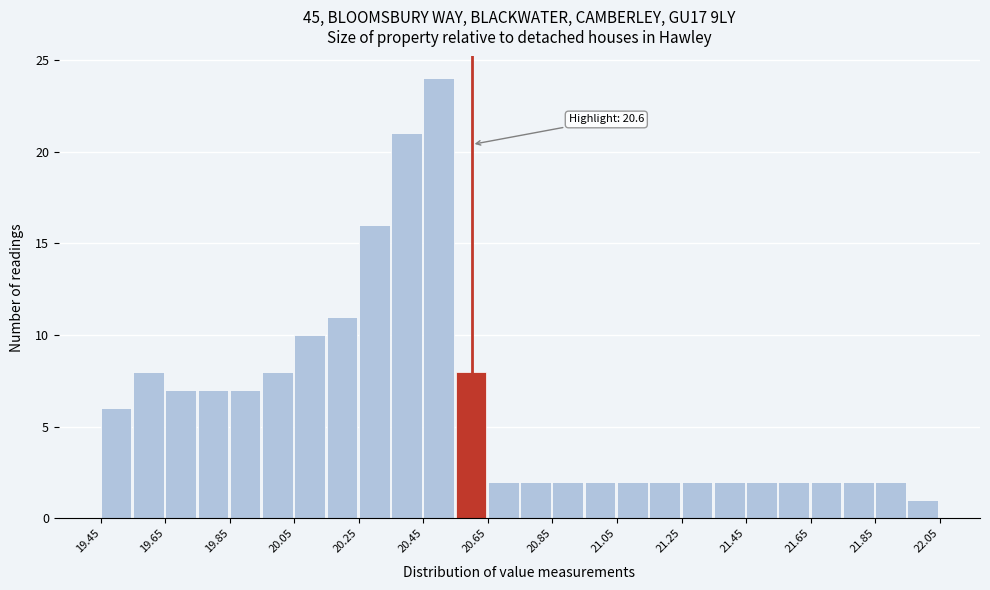

Which range on the x-axis has the tallest bar?

20.45 to 20.55